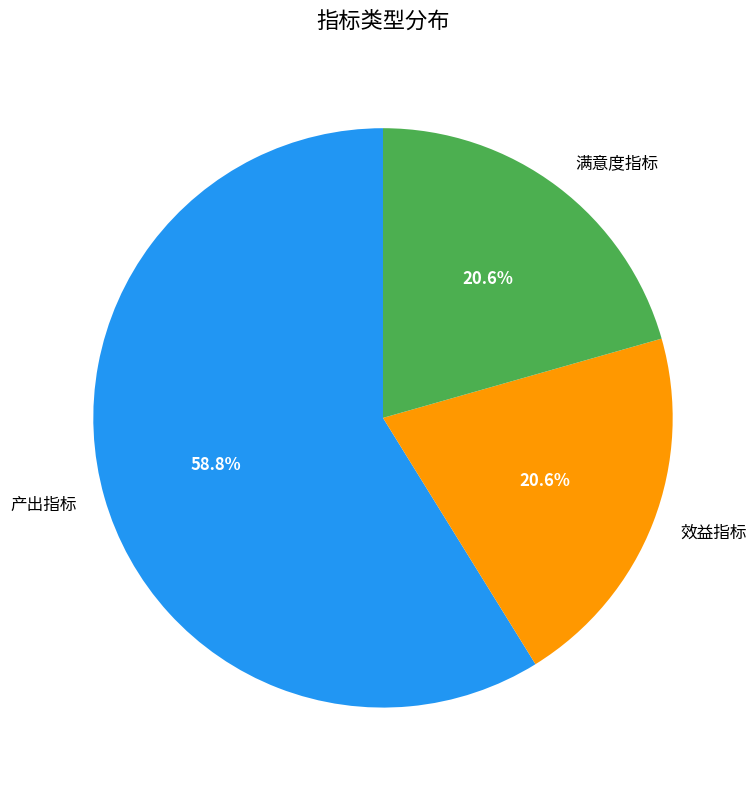

To the nearest percent, what is the difference between the largest and smallest slice percentages?

38%